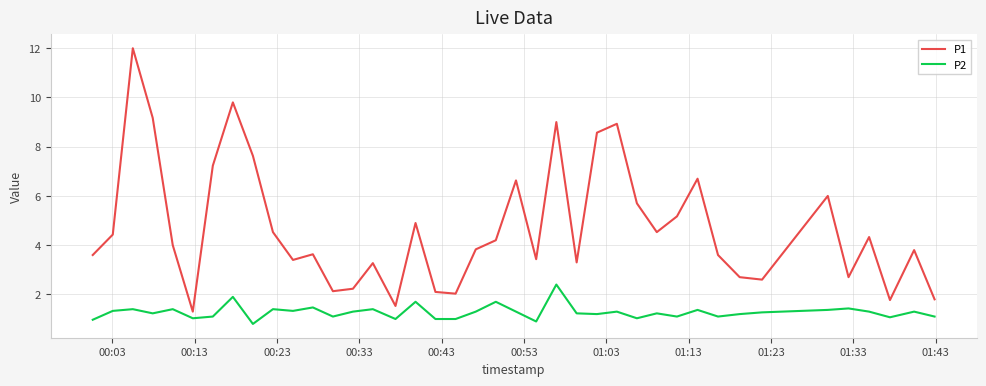

What is the maximum value for P1?

12.0